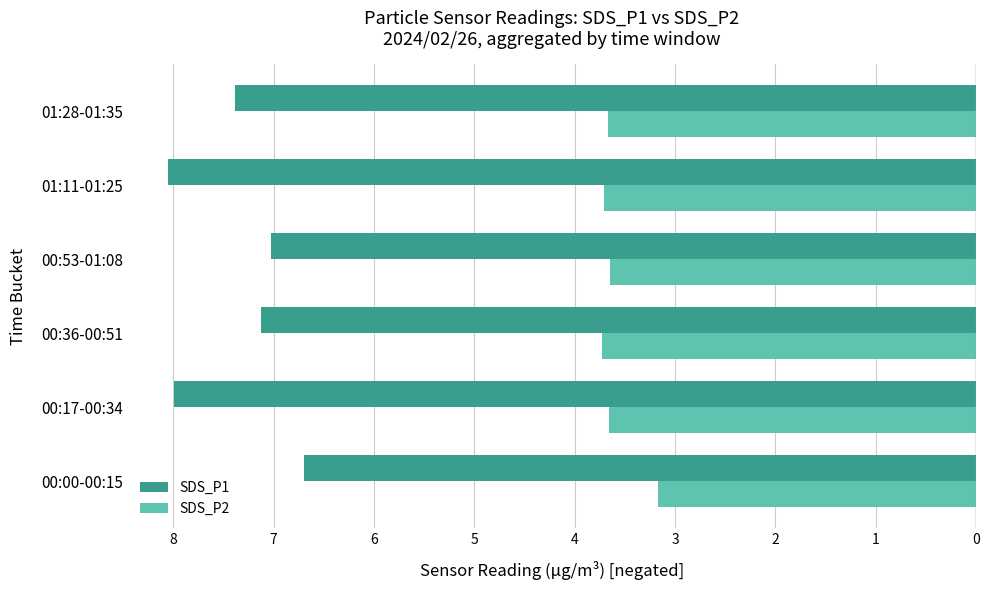

What is the value of the SDS_P1 bar at the 2nd from the left?

-8.0